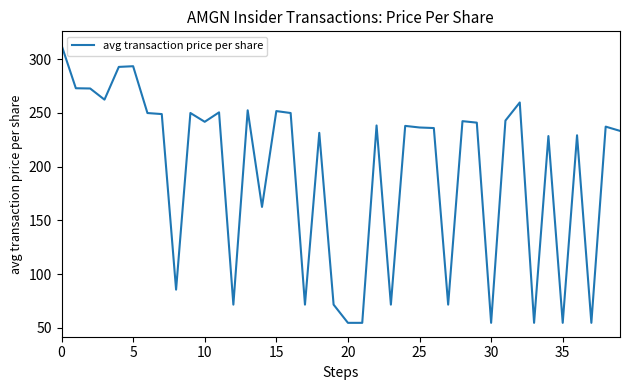

What is the difference between the maximum and minimum values?

258.4